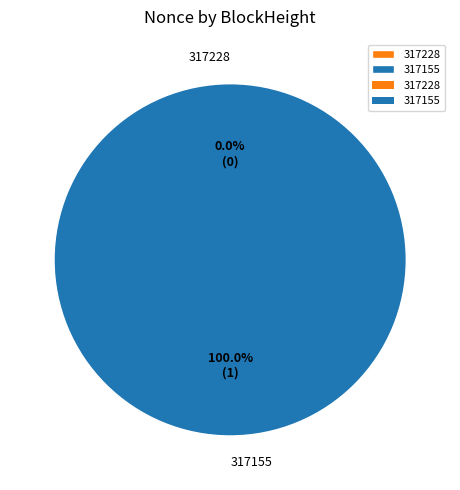

To the nearest percent, what is the difference between the 317155 and 317228 slice percentages?

100%